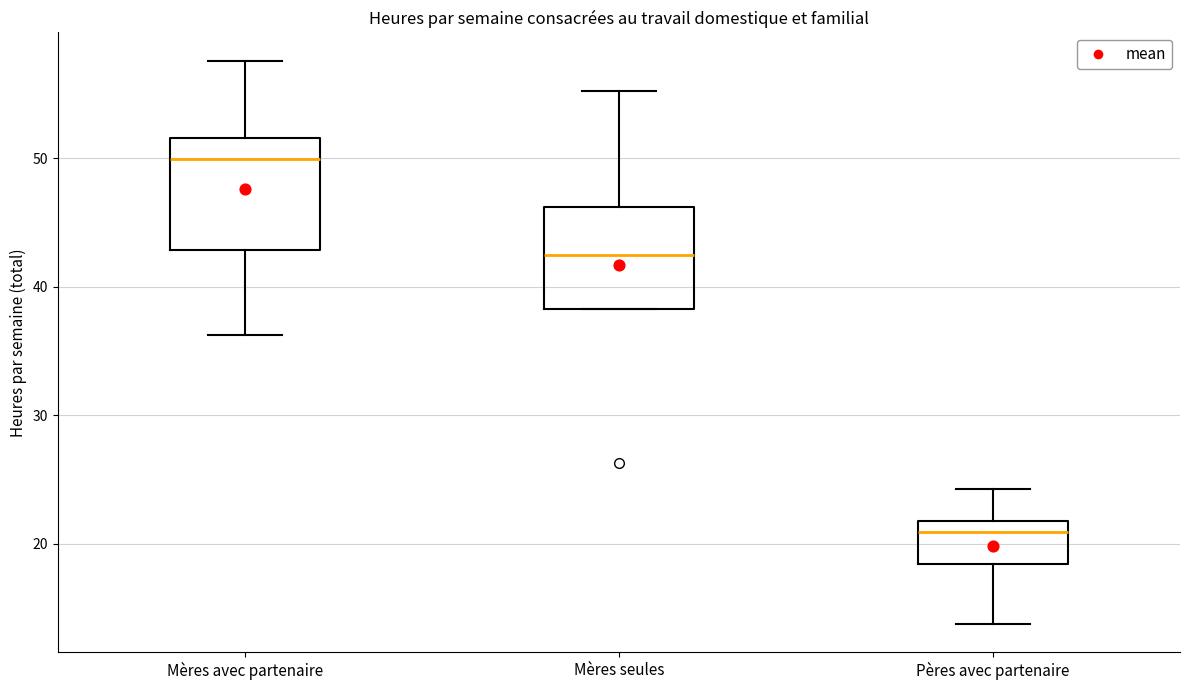

Where is the lower edge of the box for Mères seules on the y-axis? The values are not printed on the chart, so give them approximately, as read against the axis.

38